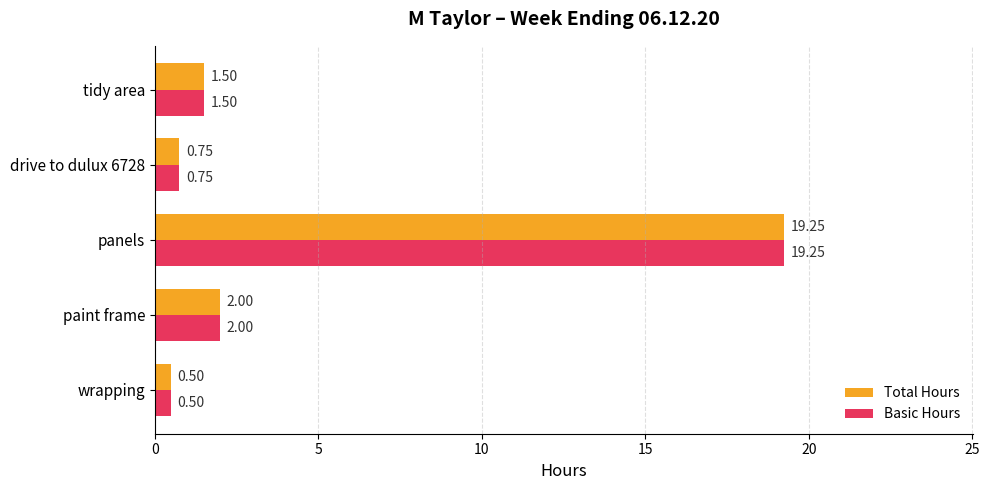

What is the minimum value shown in the chart?

0.5